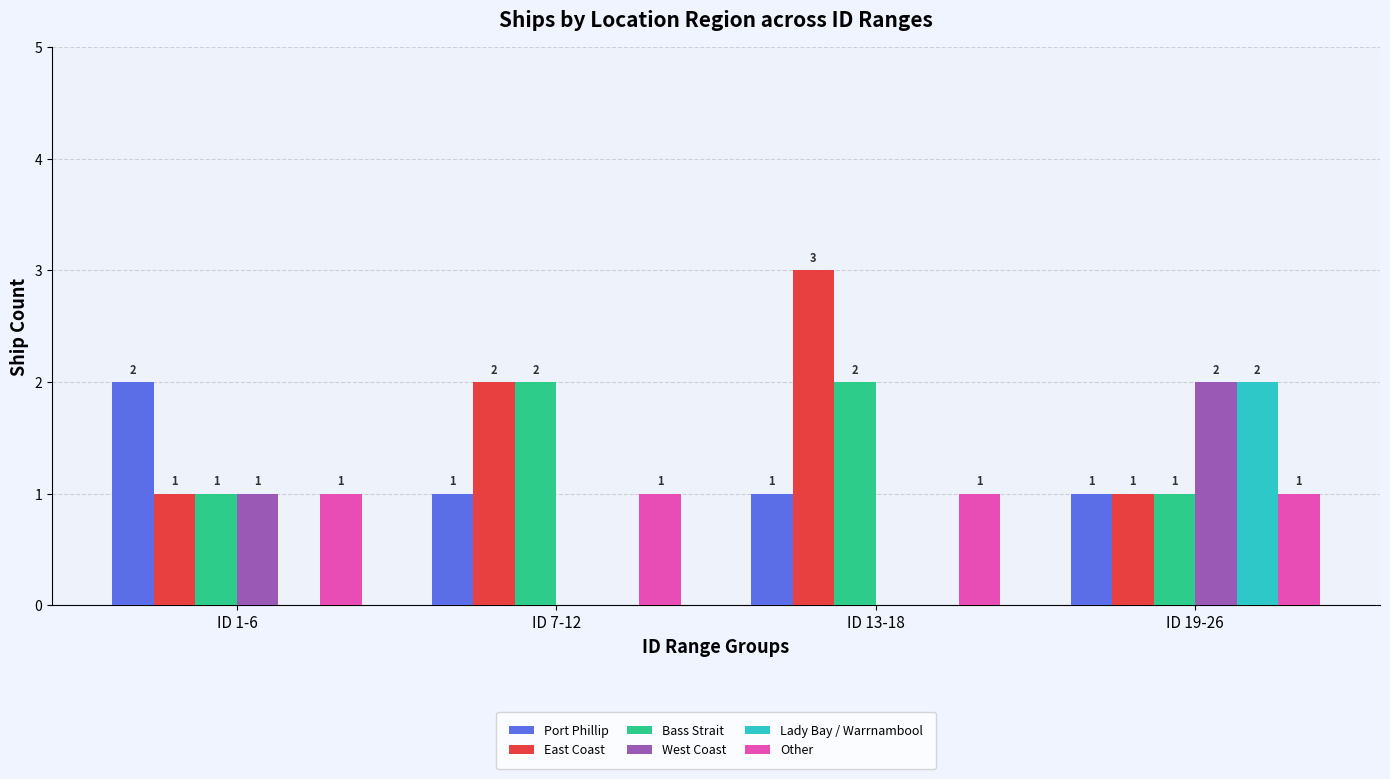

Where is West Coast nearest to the value 1?

ID 1-6